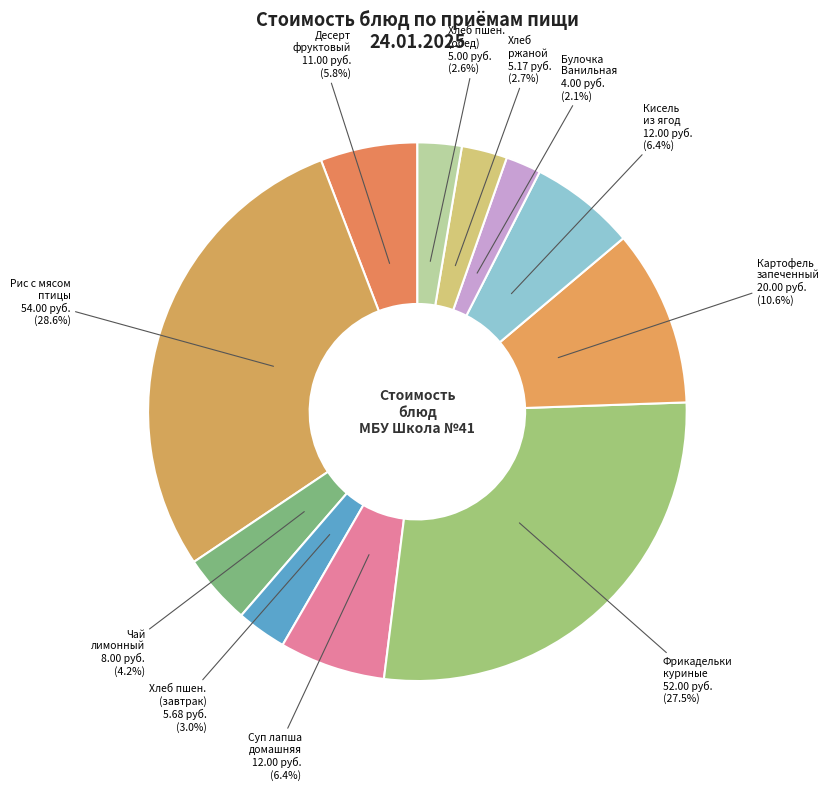

Count the number of slices in the pie.

11